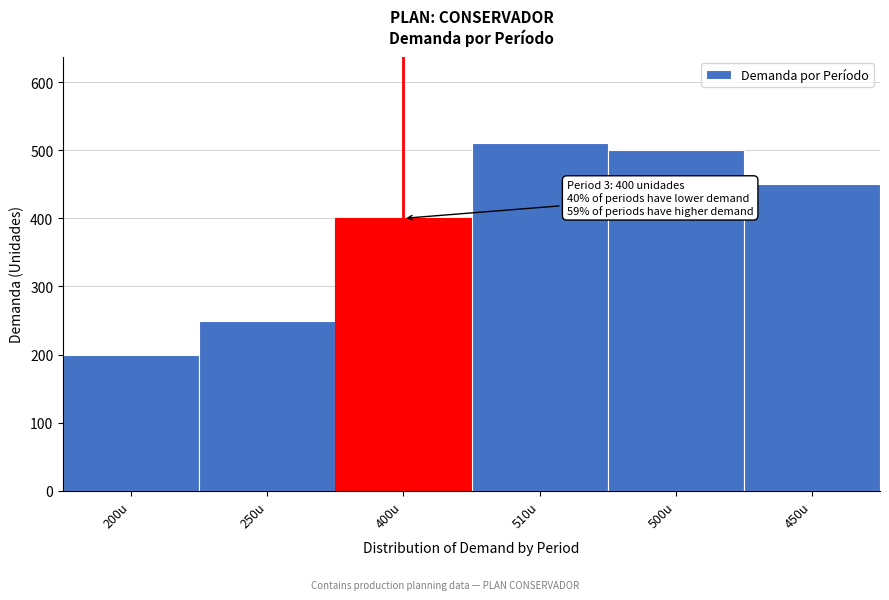

Reading left to right, what are all the values shown in this chart?

200u=200	250u=250	400u=400	510u=510	500u=500	450u=450